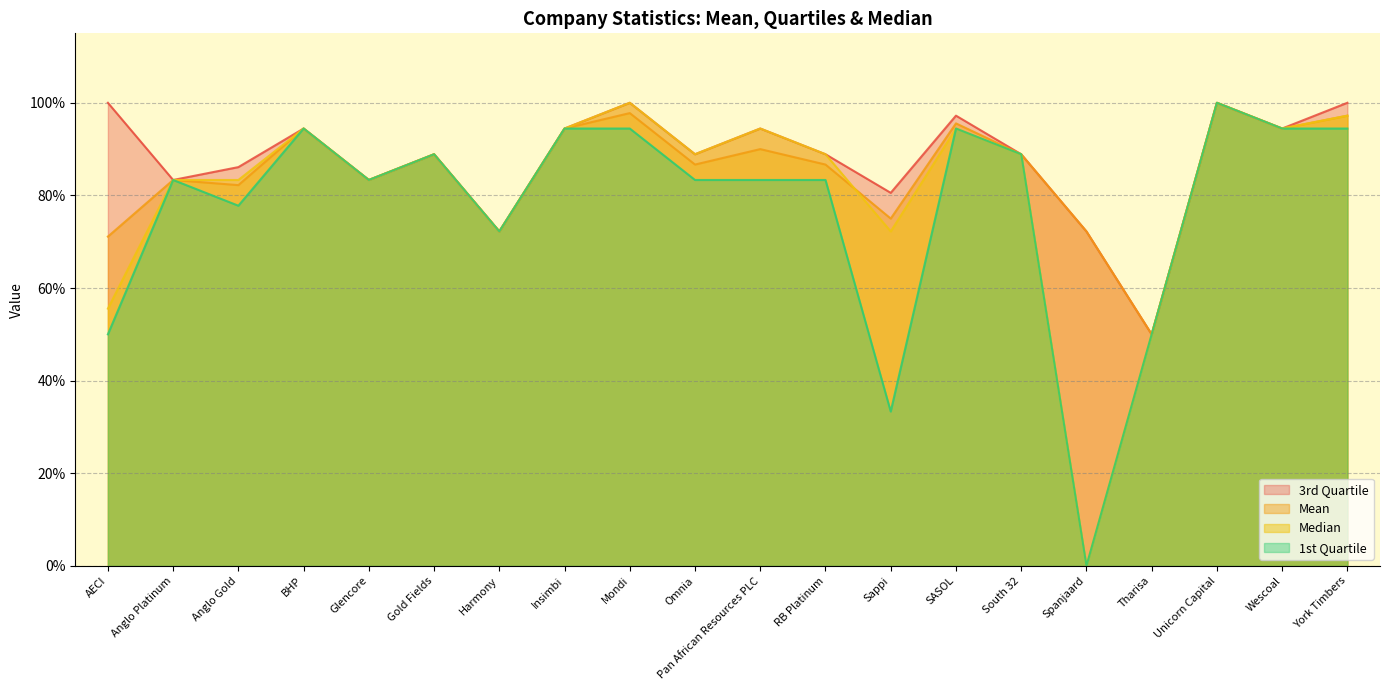

Which category has the lowest value across all series?

Spanjaard